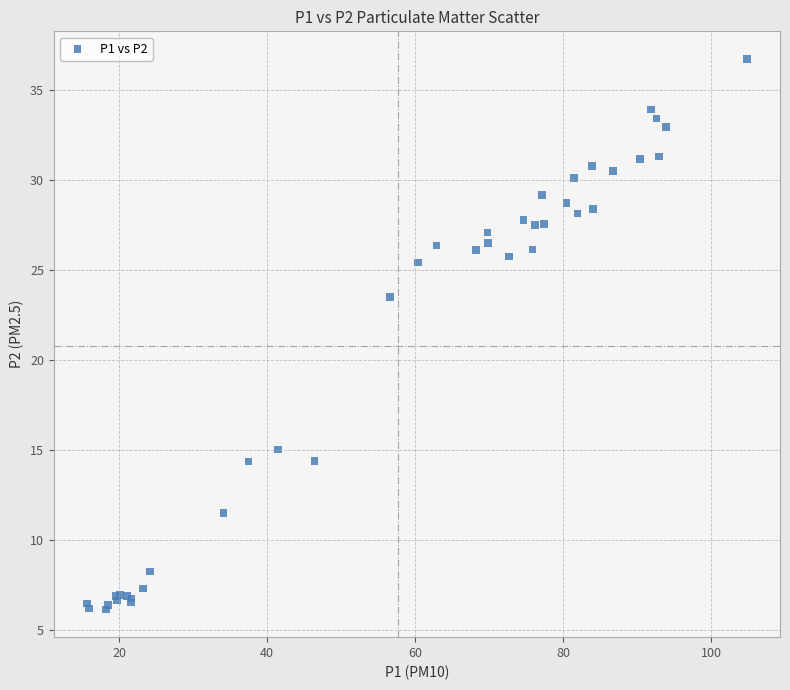

What Y value in the scatter plot is closest to 21?

23.5